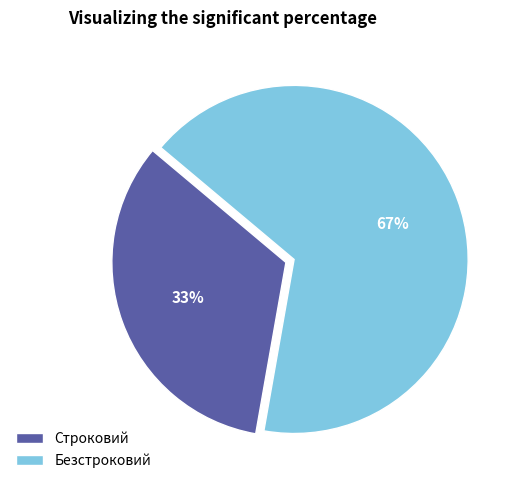

What is the ratio of the value at Безстроковий to the value at Строковий?

2.0